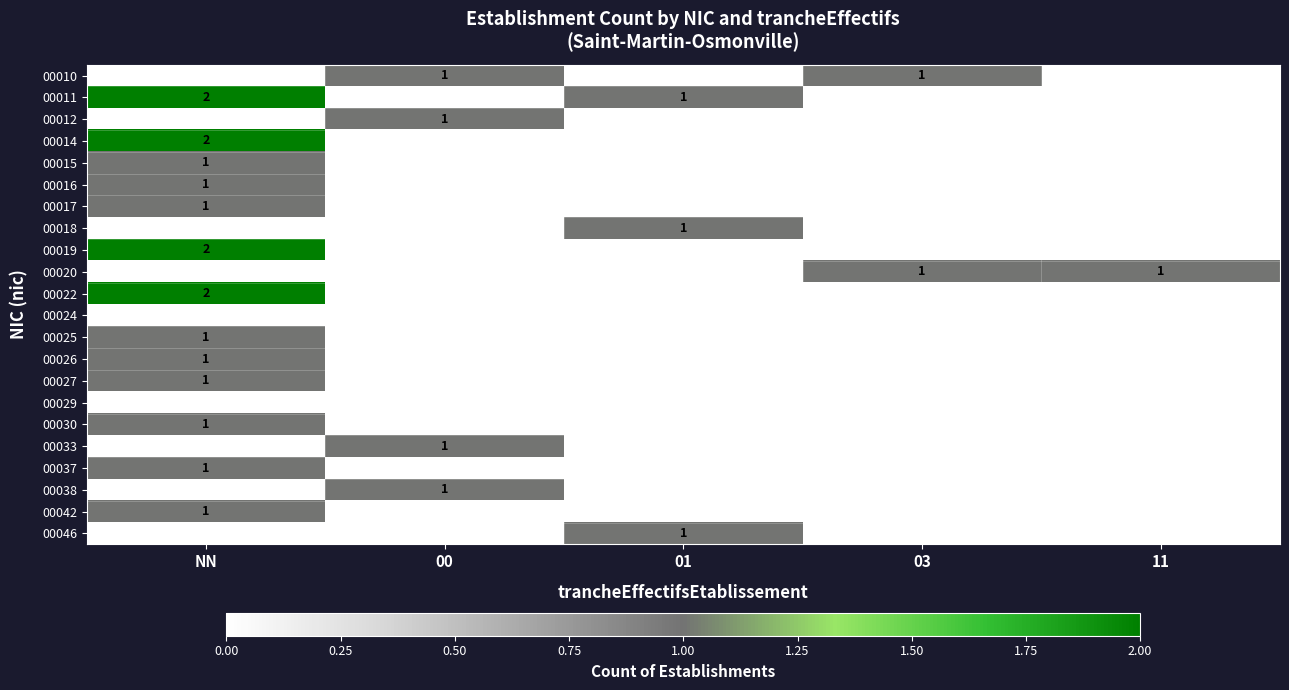

Count the number of data series in this chart.

22